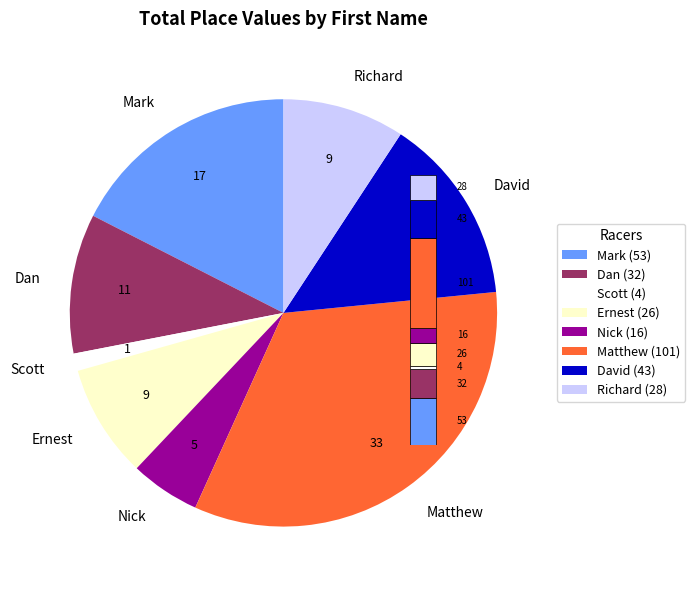

To the nearest percent, what percentage of the pie is Mark?

17%